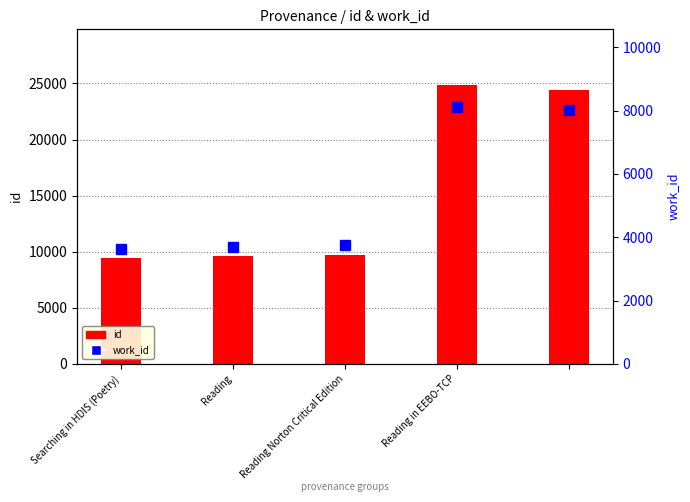

What is the difference between the maximum and minimum values in the id series?

15404